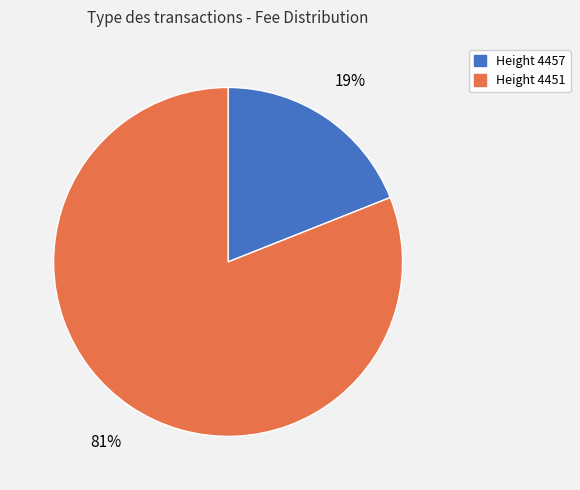

Approximately how many times larger is the value at Height 4451 compared to Height 4457?

4.3